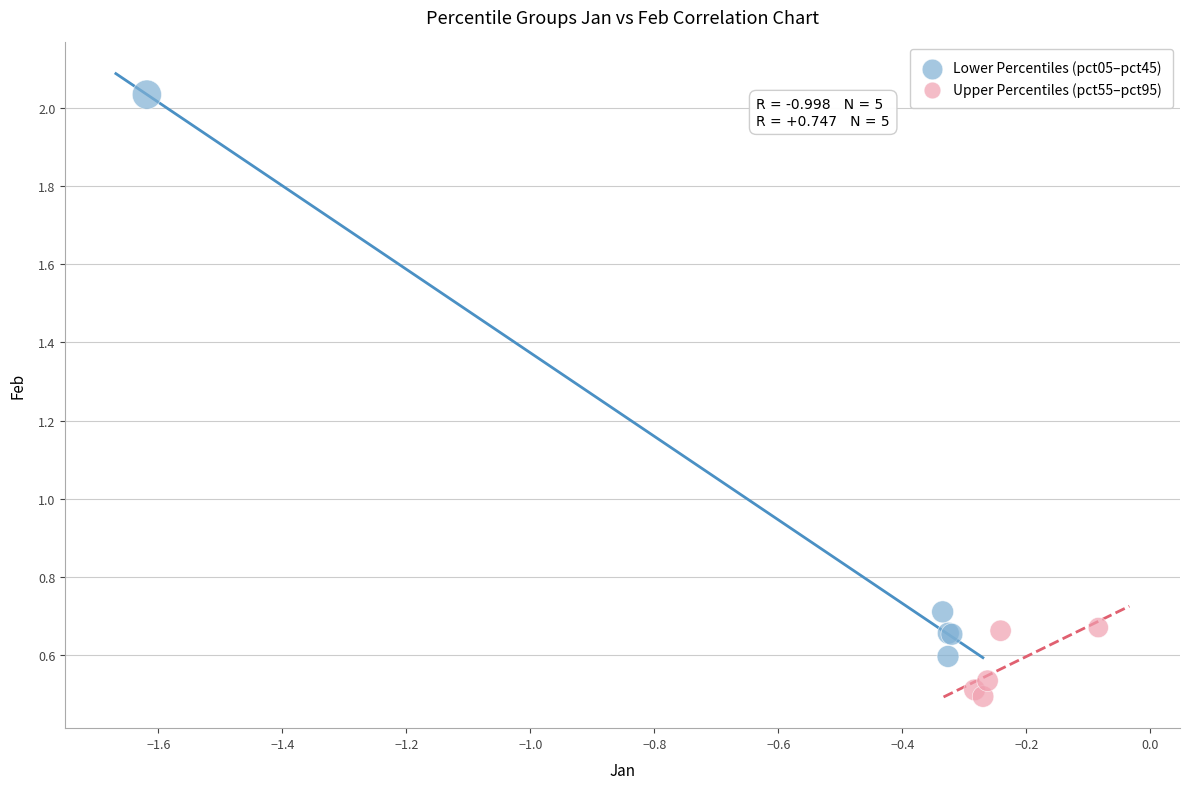

Which series contains the highest Y value?

Lower Percentiles (pct05–pct45)